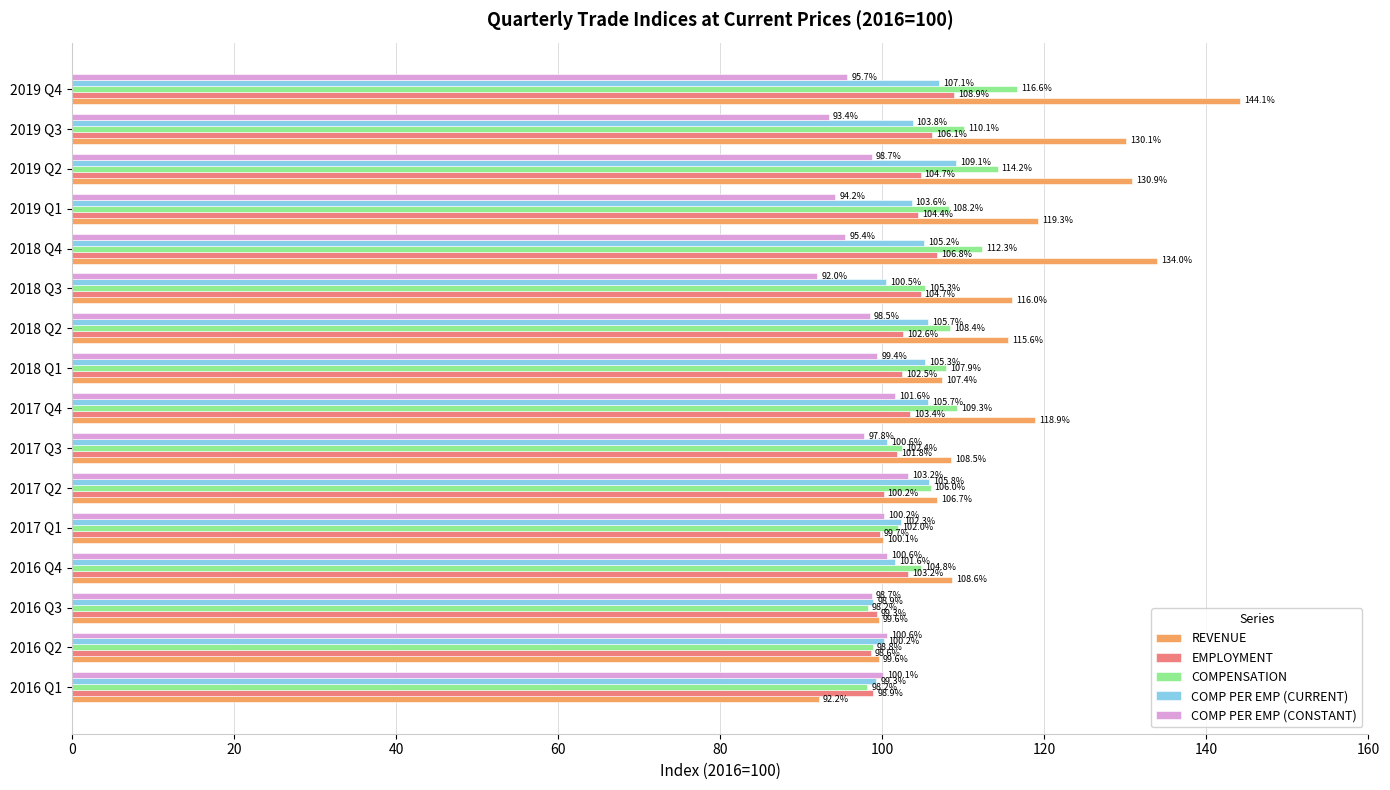

Rank the series by their maximum value, from highest to lowest.

REVENUE, COMPENSATION, COMP PER EMP (CURRENT), EMPLOYMENT, COMP PER EMP (CONSTANT)